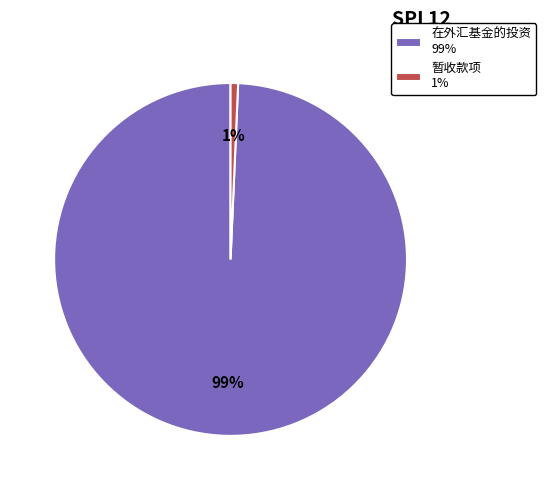

Which category has the biggest portion of the pie?

在外汇基金的投资